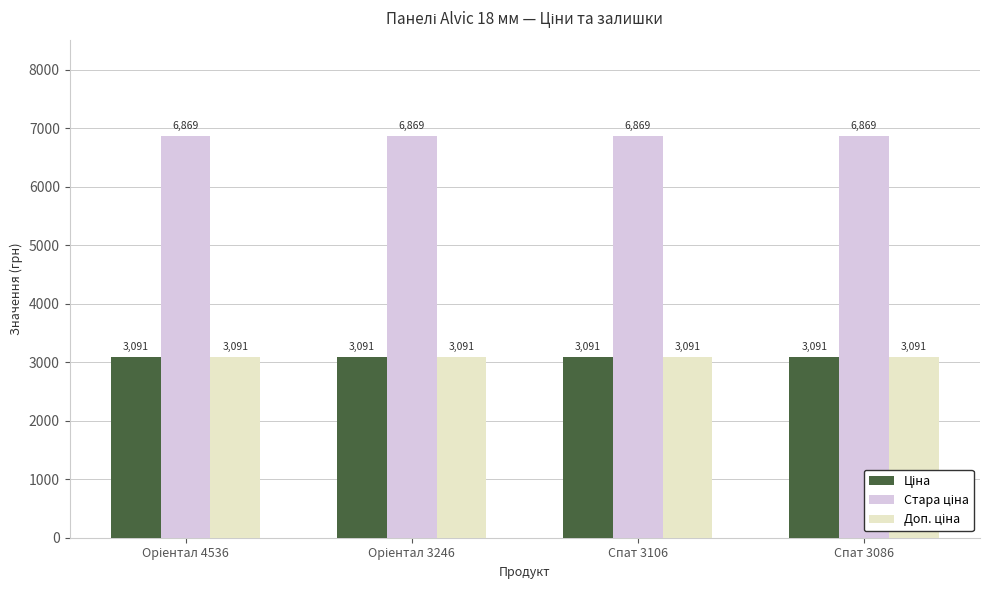

What is the maximum value shown in the chart?

6869.4